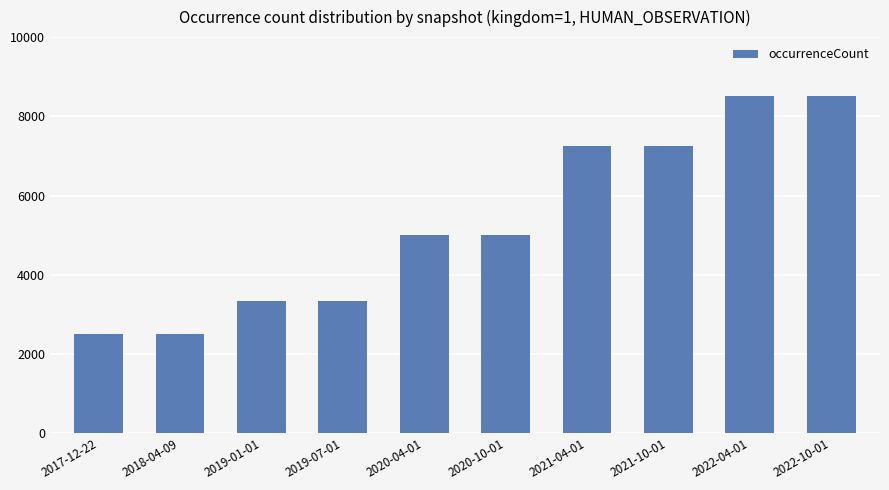

What is the ratio of the value at 2017-12-22 to the value at 2019-01-01?

0.8